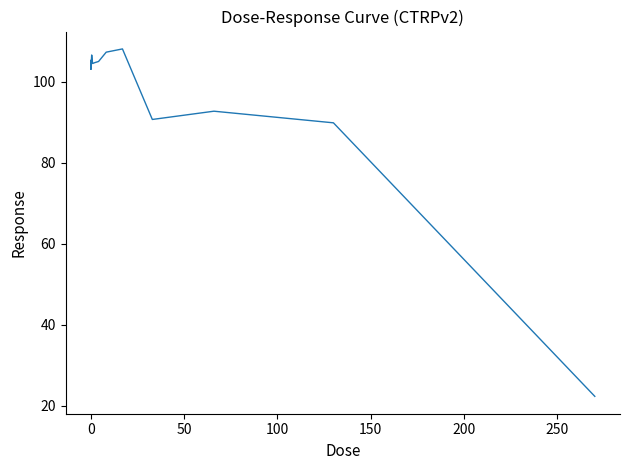

What is the greatest value displayed?

108.1